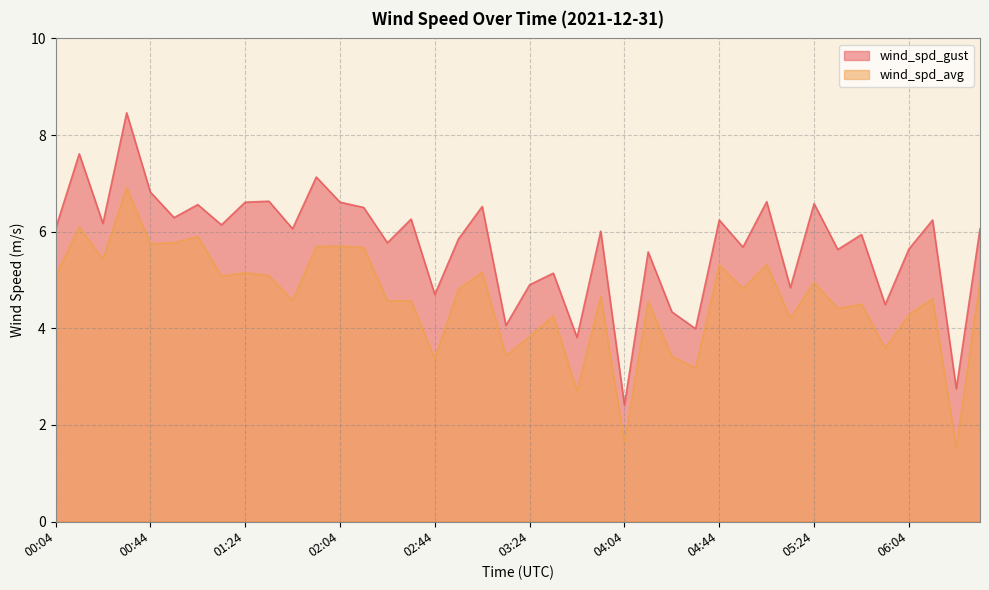

What is the difference between the maximum and minimum values in the wind_spd_avg series?

5.4